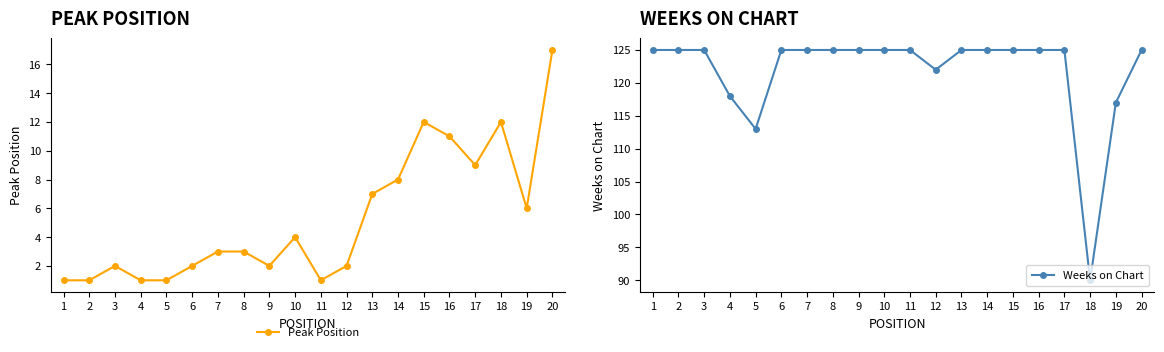

What is the sum of all Peak Position values?

105